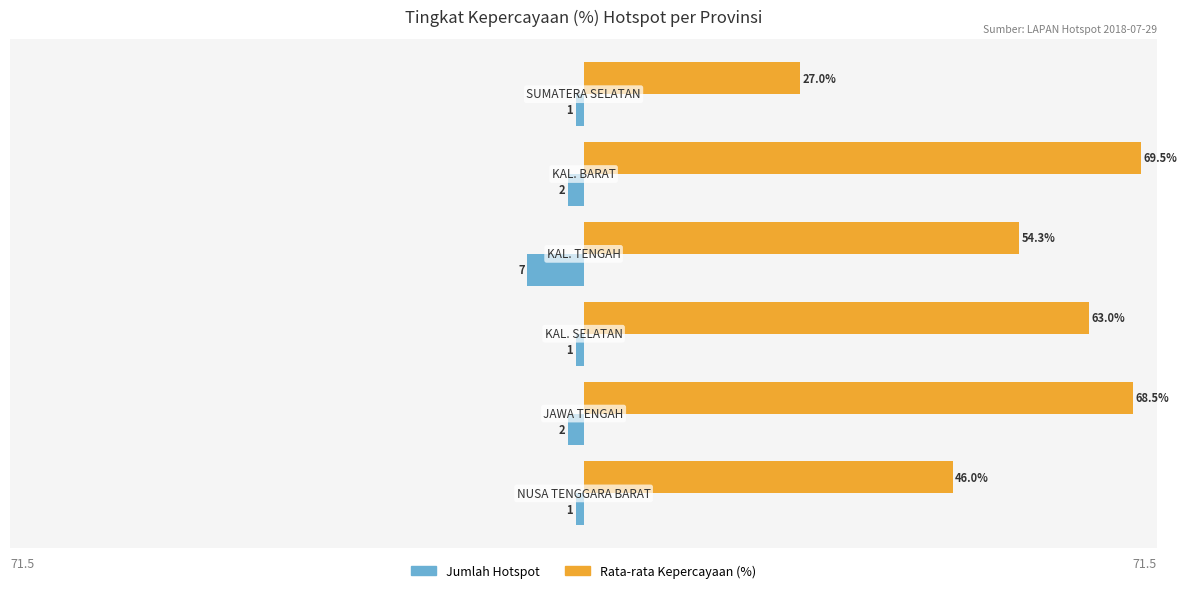

Which series has the widest spread of values?

Rata-rata Kepercayaan (%)